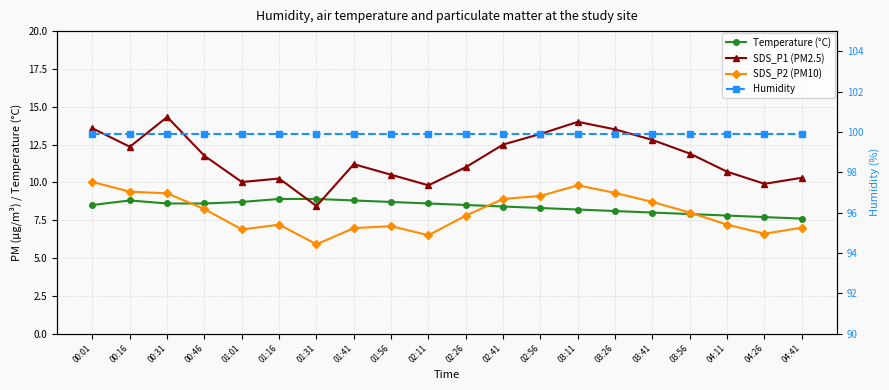

What is the average value of the Humidity series?

99.9